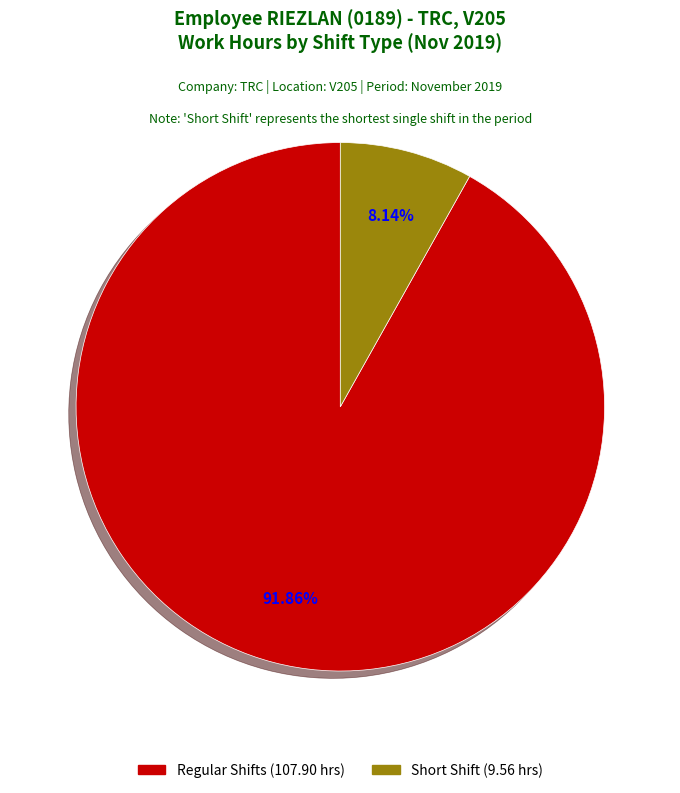

Is there a majority slice in this chart?

Yes